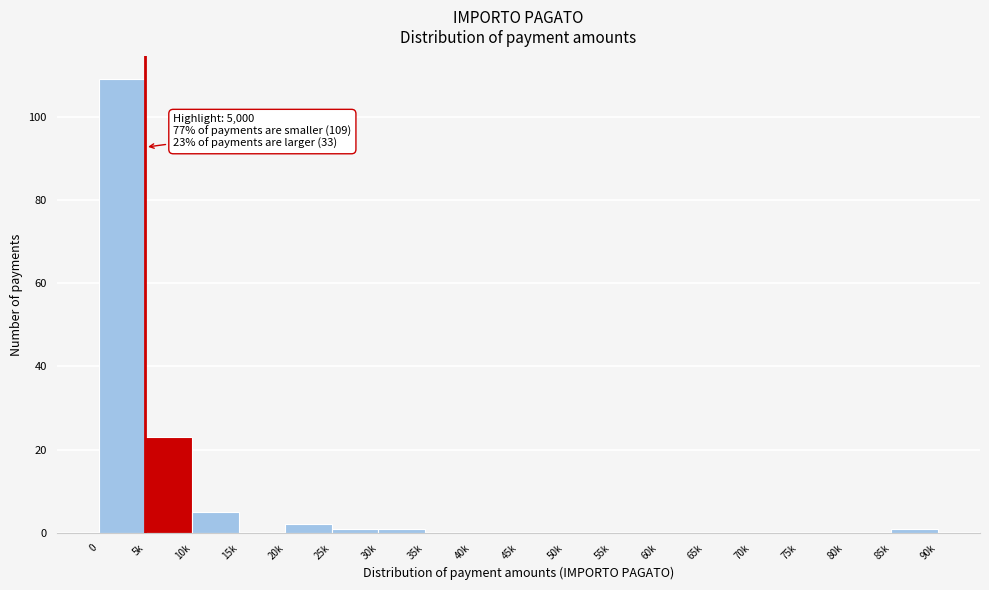

Reading right to left, transcribe all the data shown in this chart.

85k=1	80k=0	75k=0	70k=0	65k=0	60k=0	55k=0	50k=0	45k=0	40k=0	35k=0	30k=1	25k=1	20k=2	15k=0	10k=5	5k=23	0=109